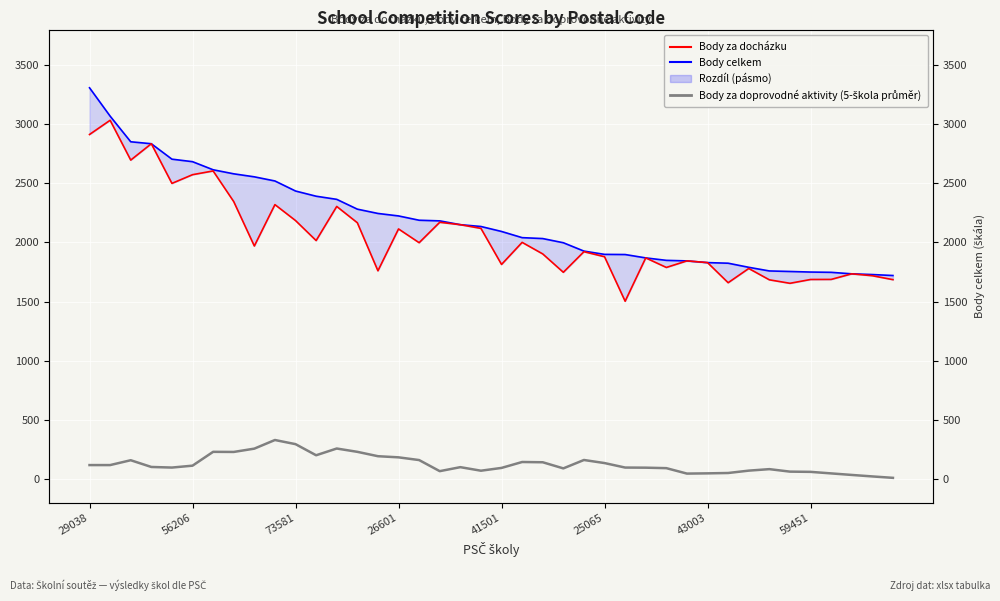

Which series has the largest total across all categories?

Body celkem